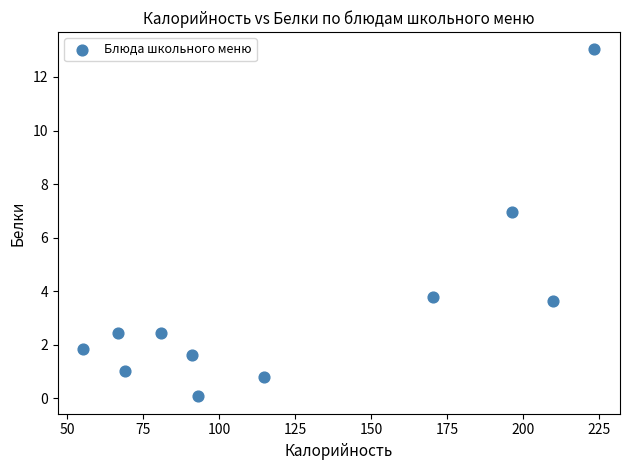

What is the range of Y values (max minus min)?

13.0